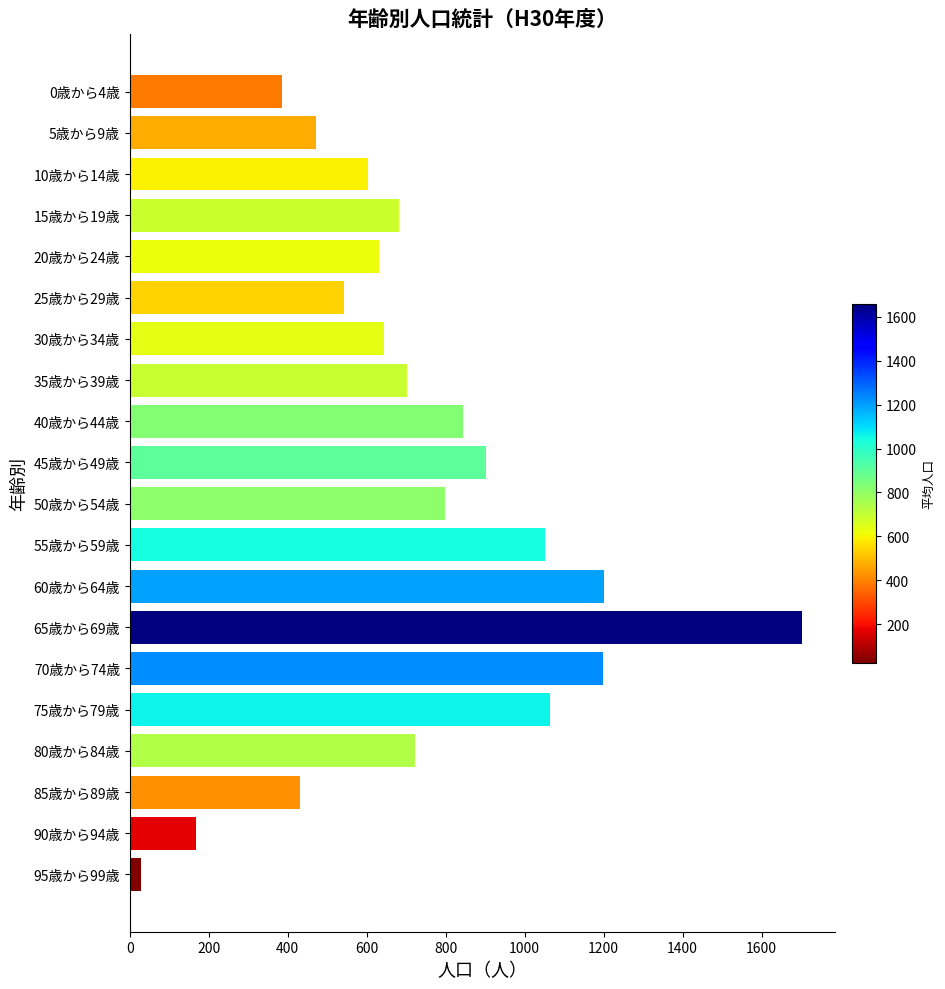

What is the label of the 17th bar from the bottom?

15歳から19歳